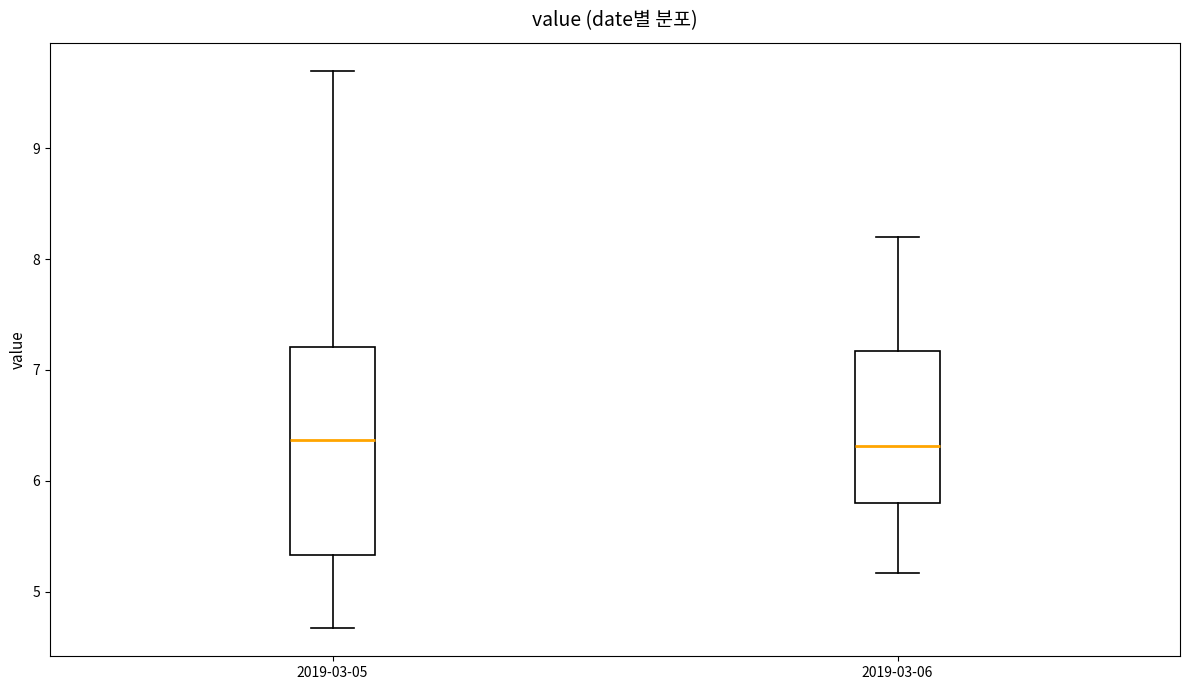

Comparing the boxes themselves (not the whiskers), which one is the tallest?

2019-03-05